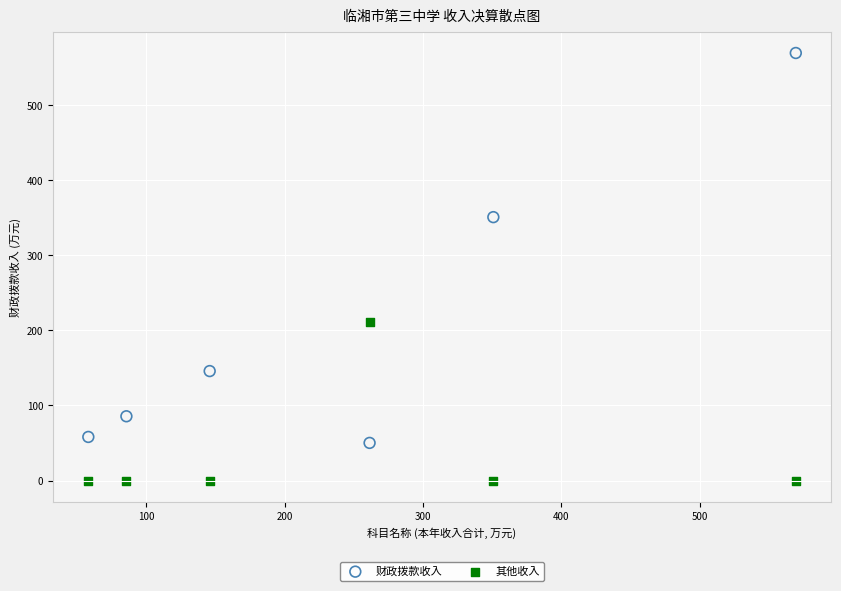

In the 财政拨款收入 series, what Y value is closest to 309?

350.9